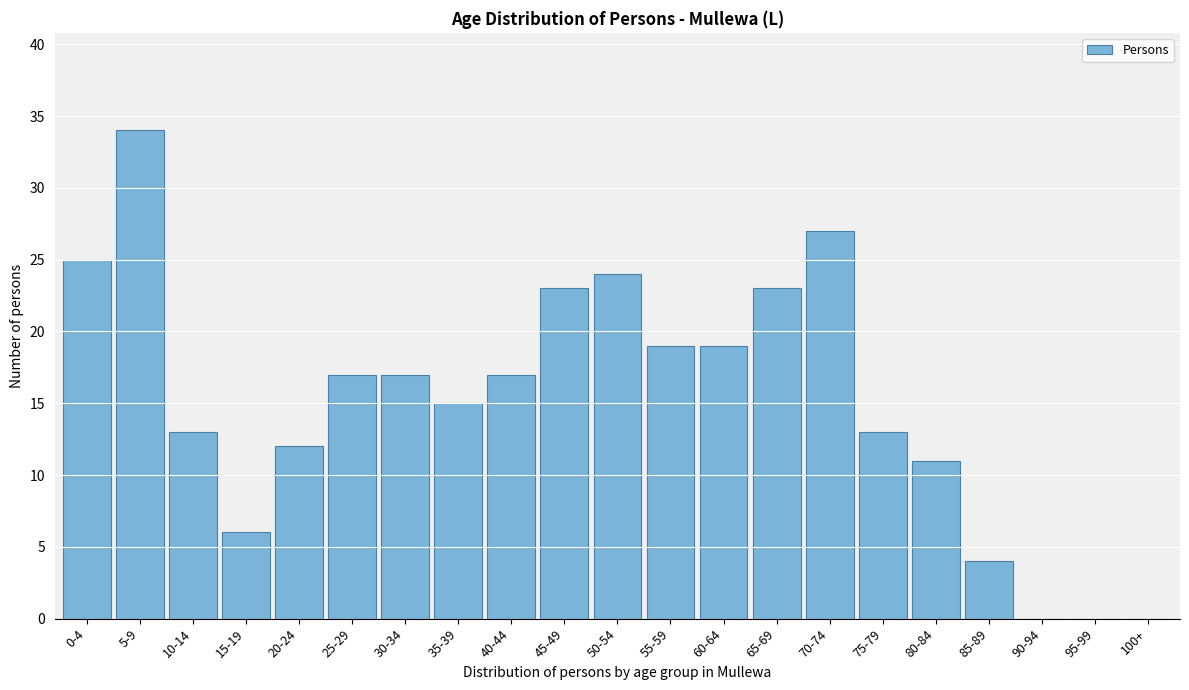

Reading left to right, extract all data points from this chart.

0-4=25	5-9=34	10-14=13	15-19=6	20-24=12	25-29=17	30-34=17	35-39=15	40-44=17	45-49=23	50-54=24	55-59=19	60-64=19	65-69=23	70-74=27	75-79=13	80-84=11	85-89=4	90-94=0	95-99=0	100+=0